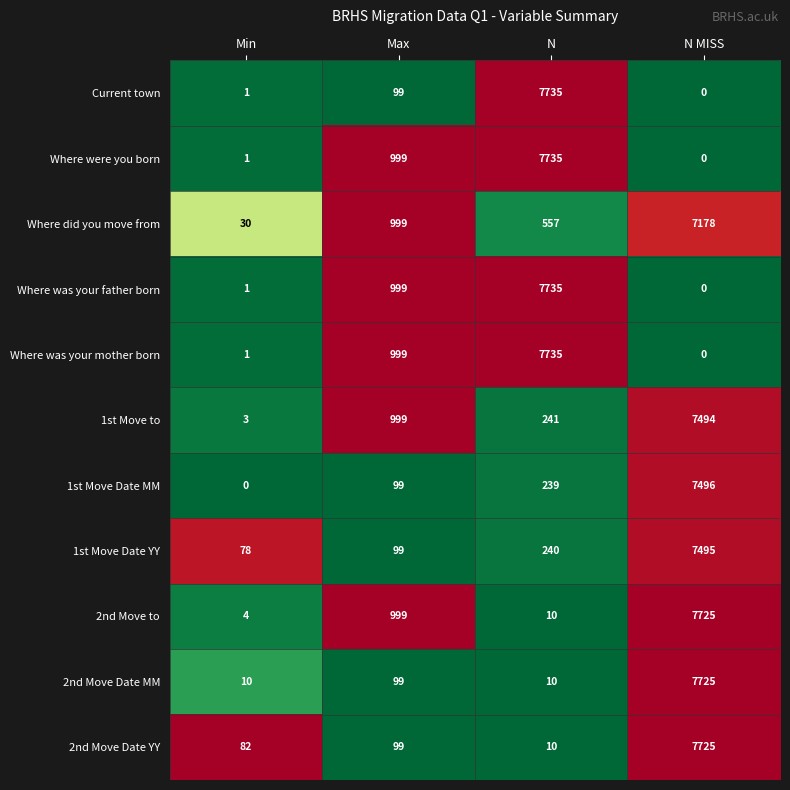

What is the greatest value displayed?

7735